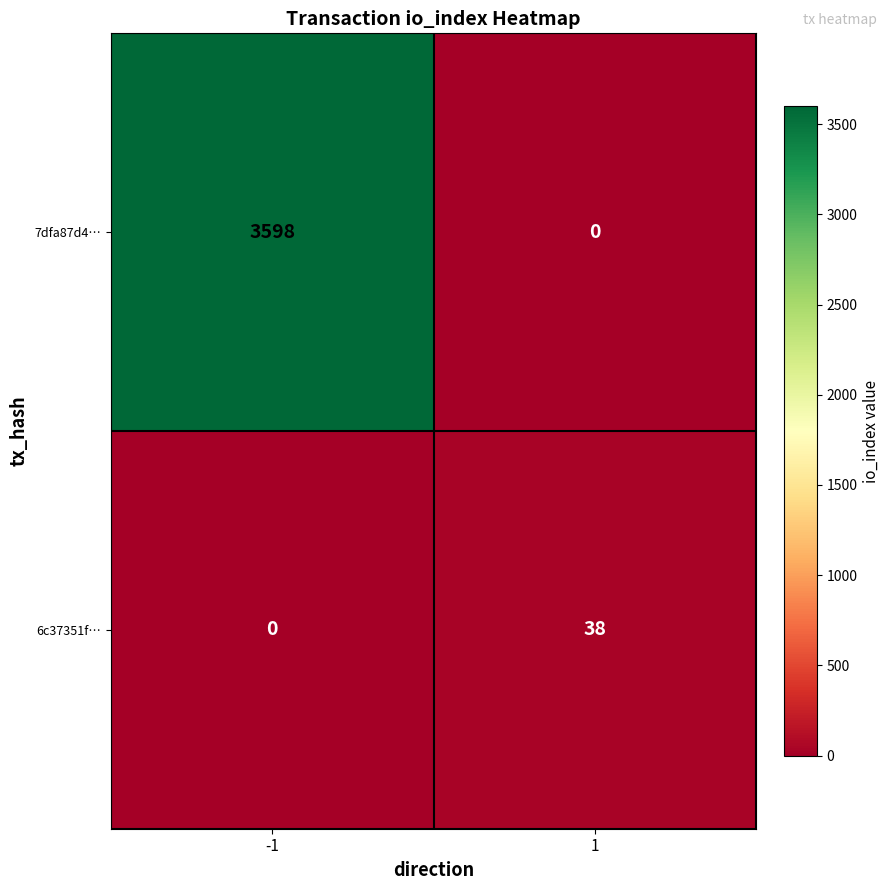

Reading left to right, list all the values displayed in this chart.

7dfa87d4…: 3598	0
6c37351f…: 0	38